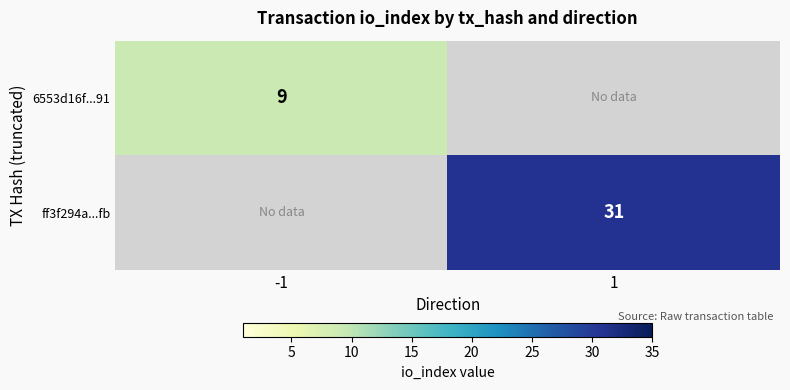

At which category does the chart reach its minimum across all series?

1